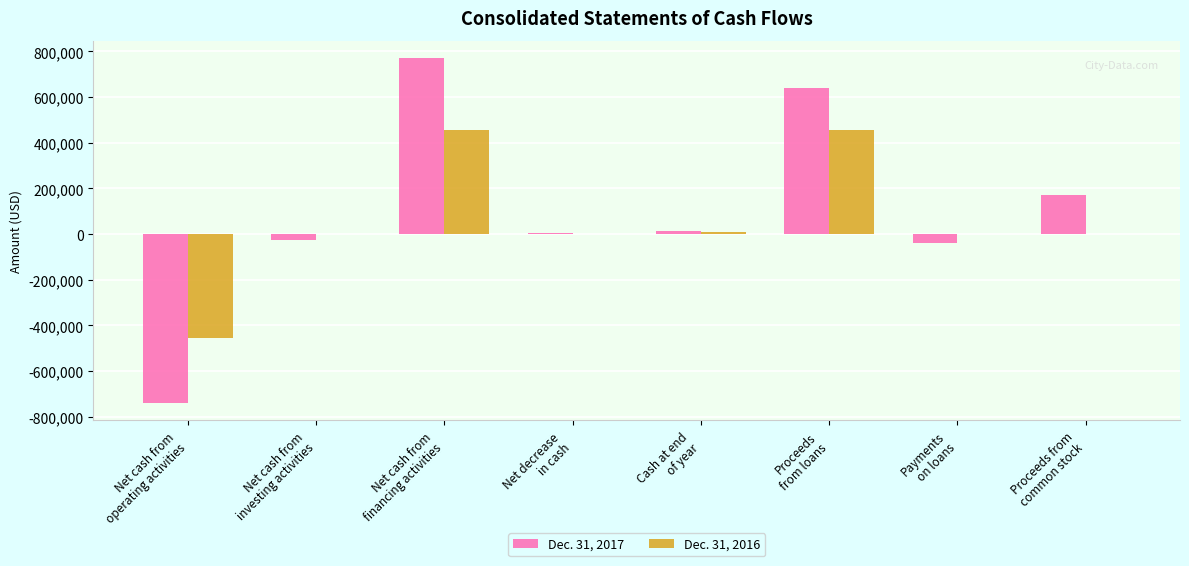

What is the greatest value displayed?

771307